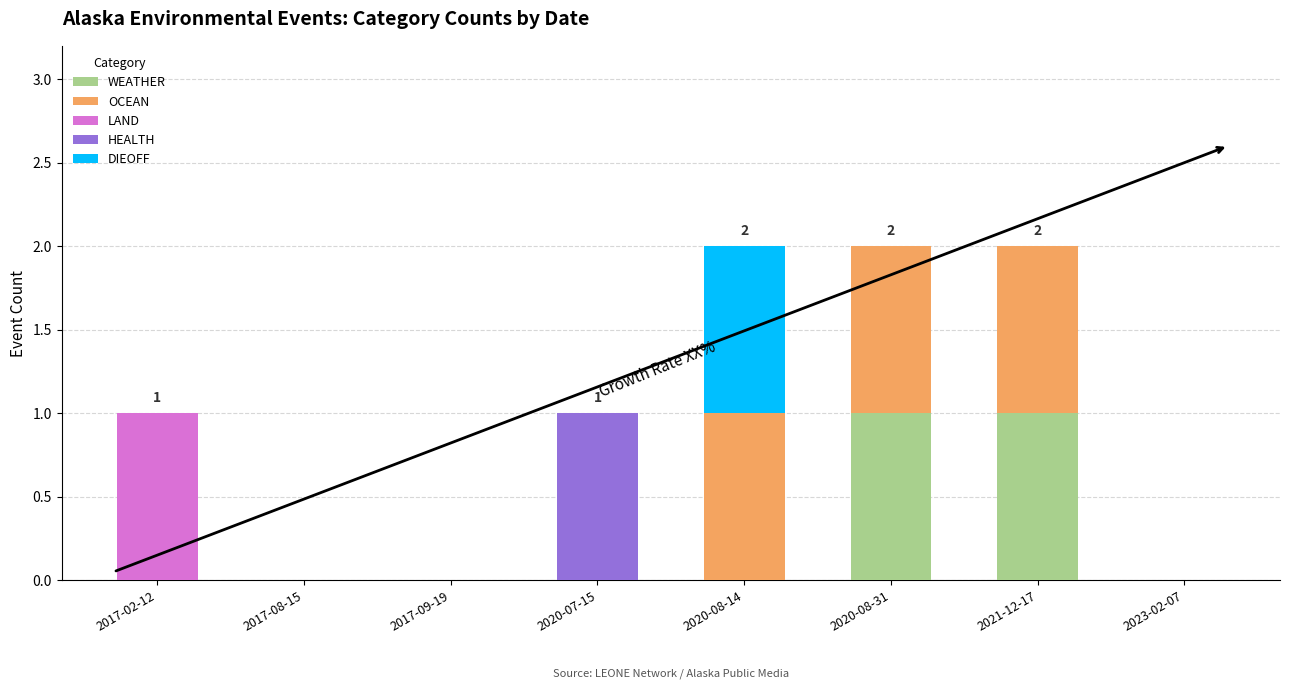

Is it true that WEATHER equals 0 at 2020-08-31?

False